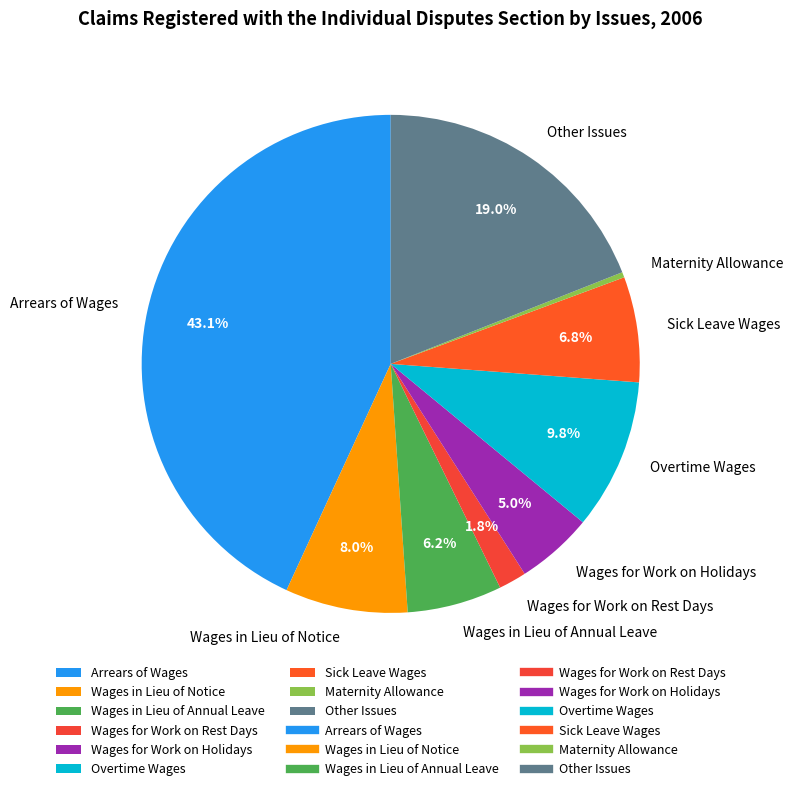

The Wages in Lieu of Annual Leave slice represents 21% of the pie. True or false?

False